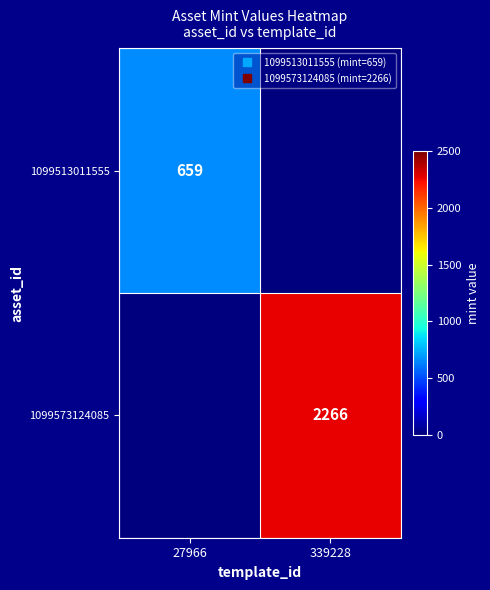

List the labels in order of 1099513011555 value, largest first.

27966, 339228